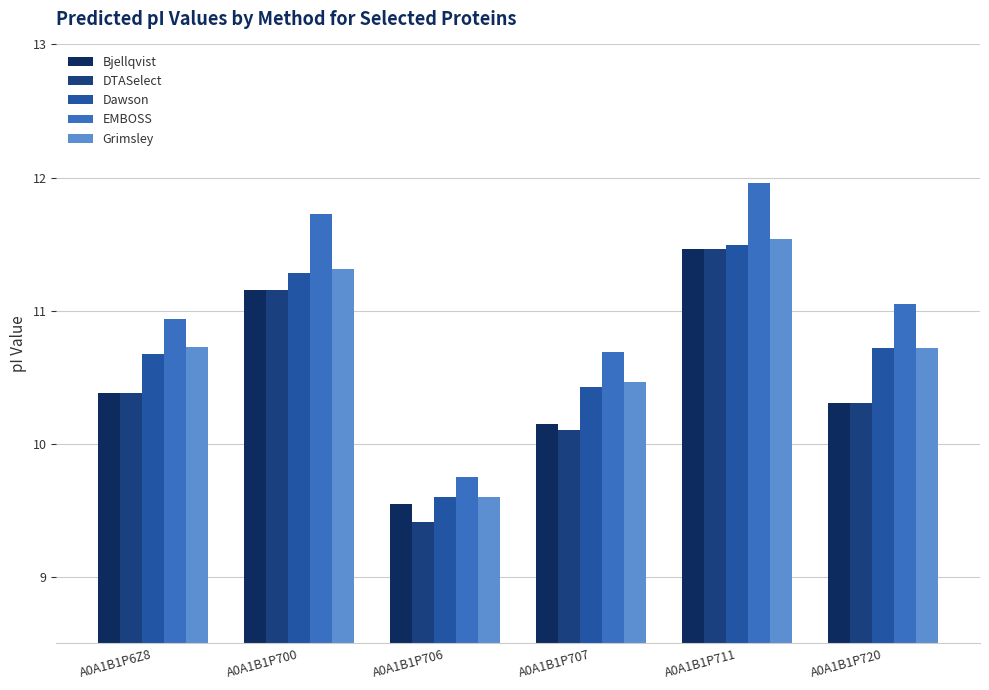

What is the label of the 5th bar from the right?

A0A1B1P700